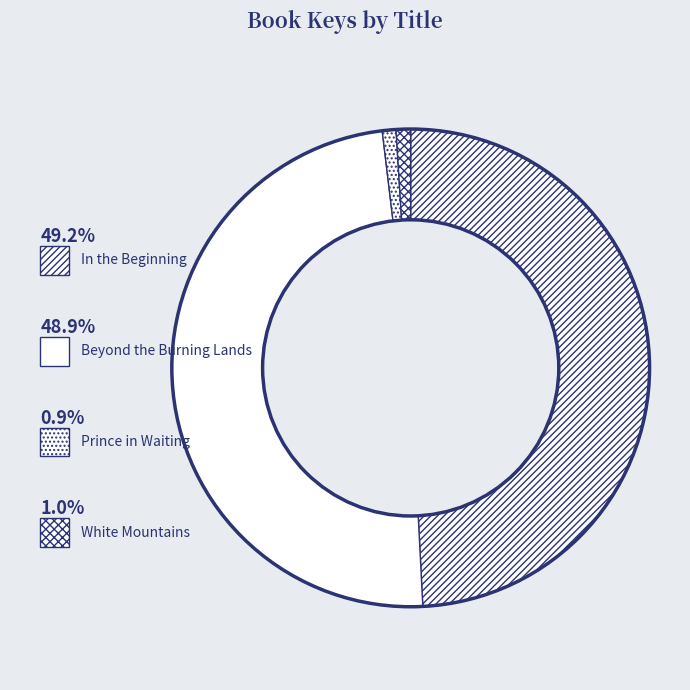

To the nearest percent, what percentage of the pie is White Mountains?

1%